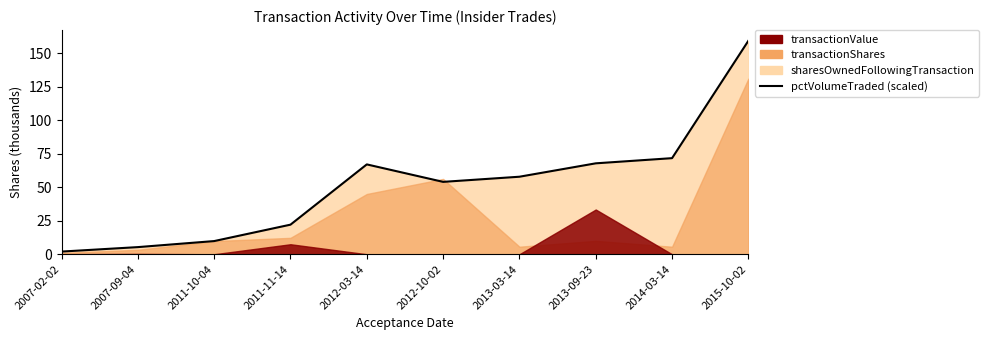

True or false: there are more than 0 points higher than both neighbors.

True